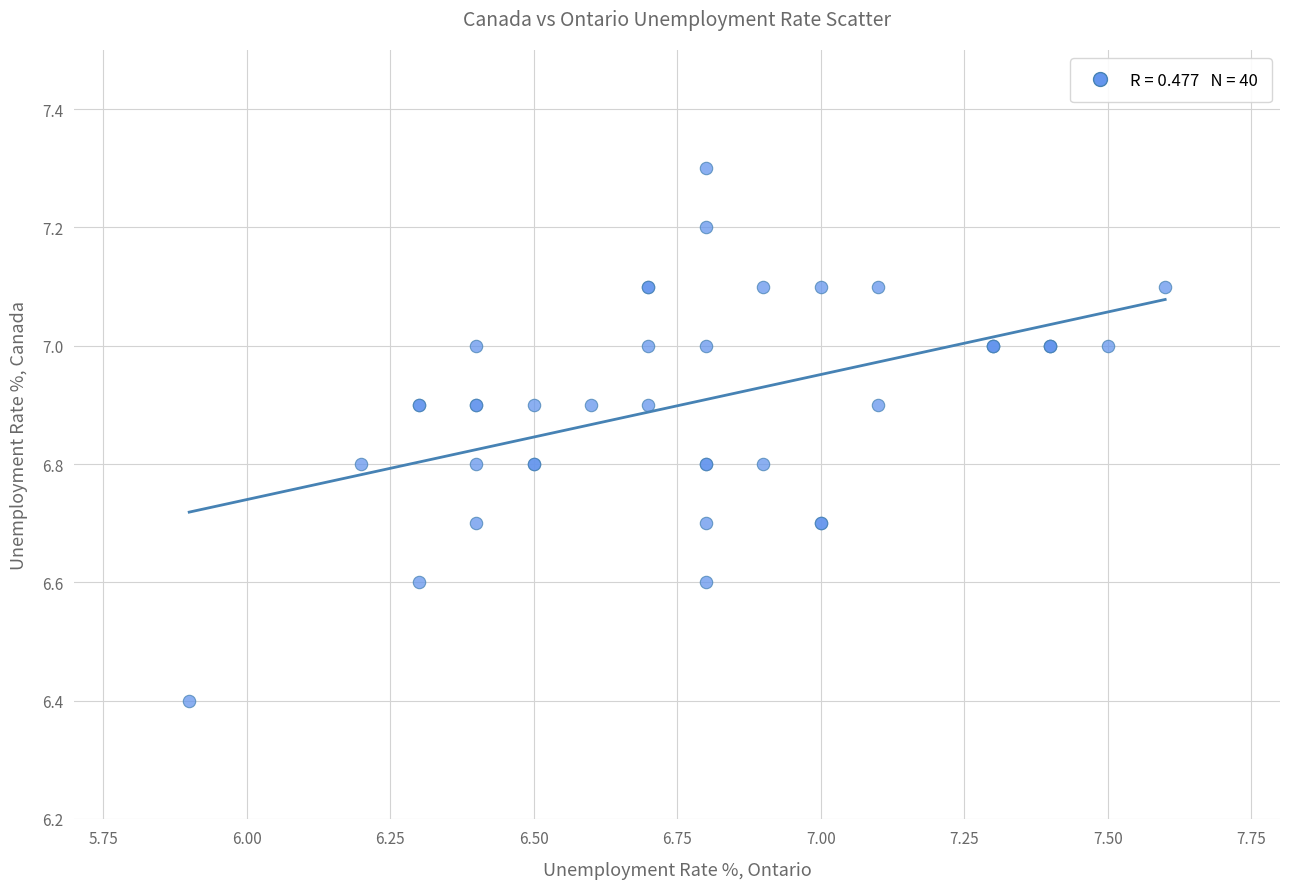

What Y value in the scatter plot is closest to 6?

6.4